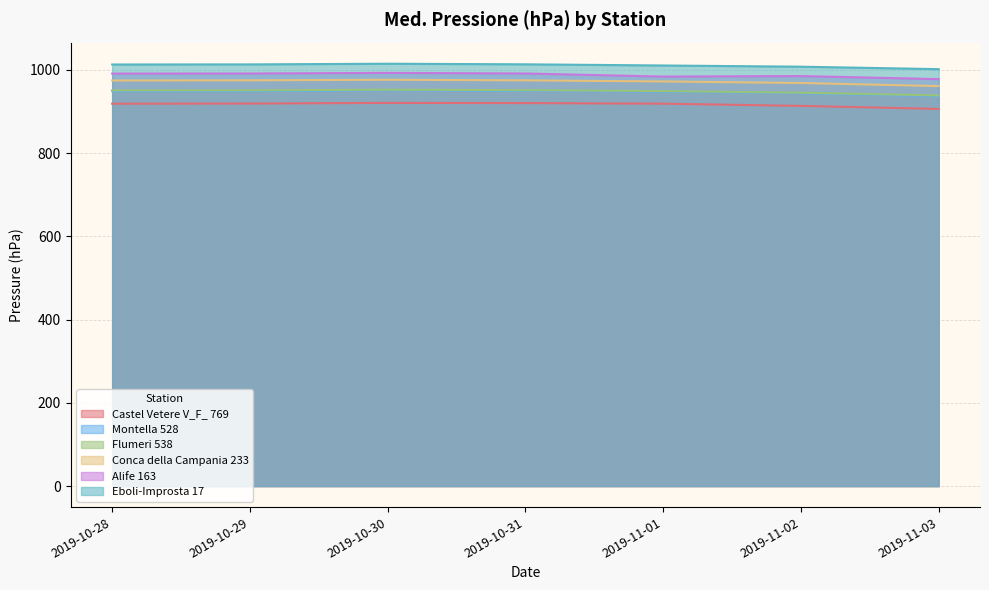

True or false: Montella 528 has a value of 949.9 at 2019-10-31.

True